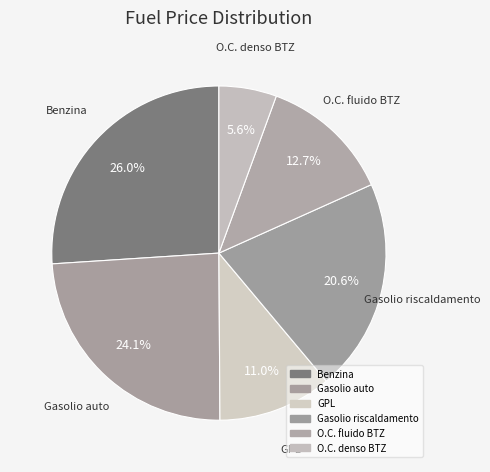

Count the number of slices in the pie.

6